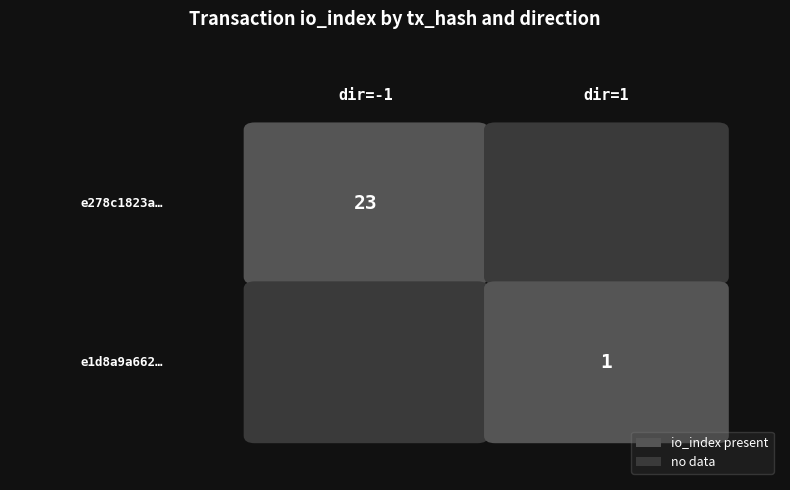

Which series has the largest total across all categories?

e278c1823a250f1122b656388dddda238a50d21